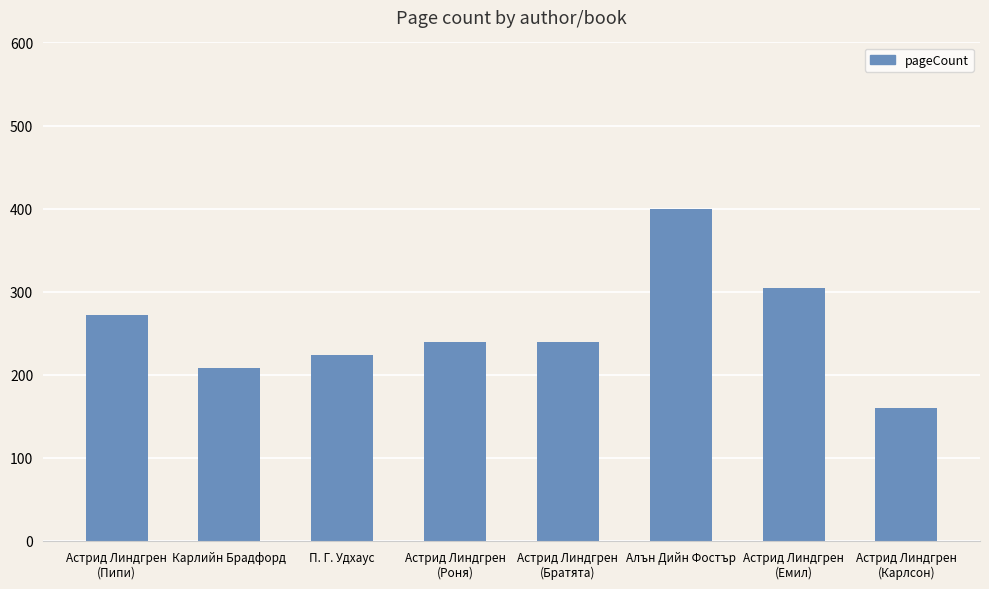

Approximately how many times larger is the value at Астрид Линдгрен
(Карлсон) compared to Астрид Линдгрен
(Пипи)?

0.6